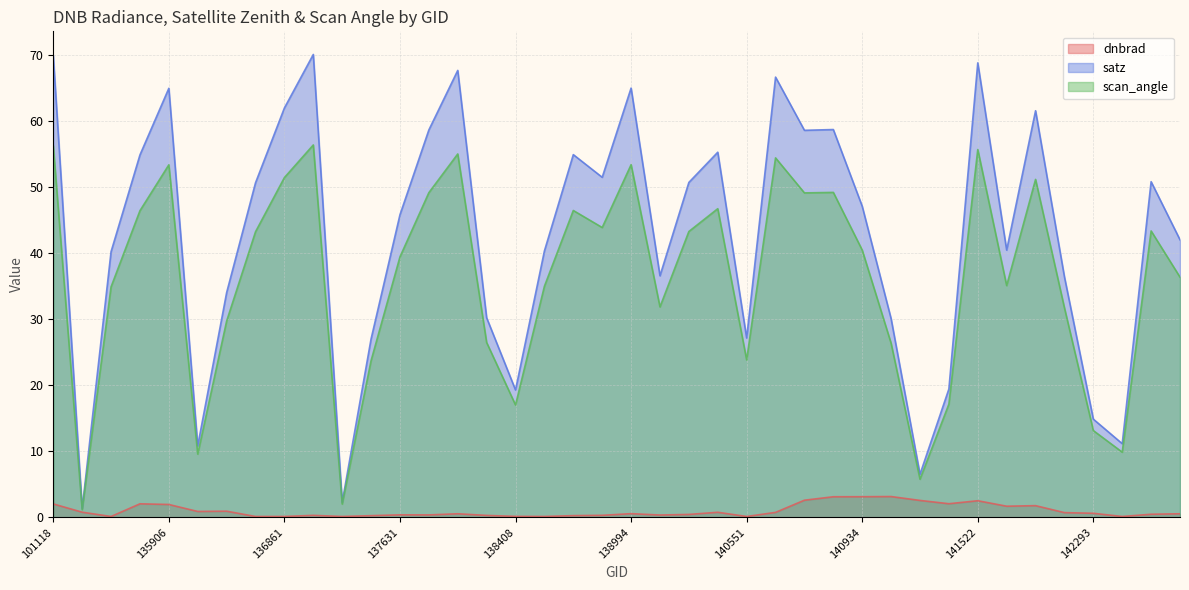

What is the highest value of the dnbrad series?

3.1